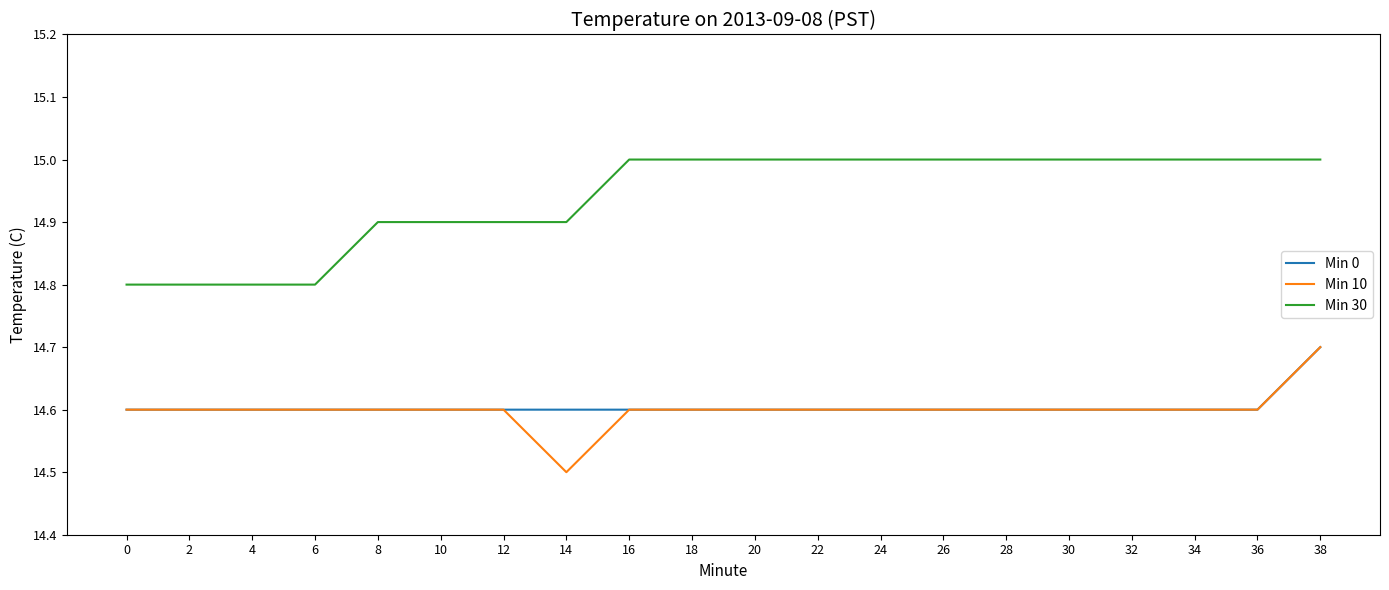

True or false: Min 30 has a value of 7.6 at 36.

False